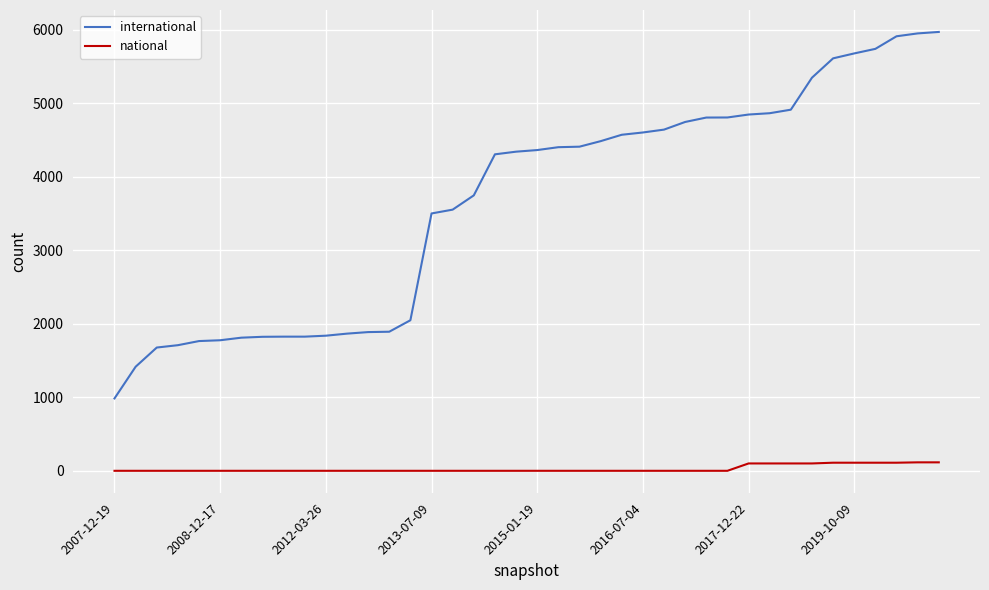

Which series has the largest range (max minus min)?

international